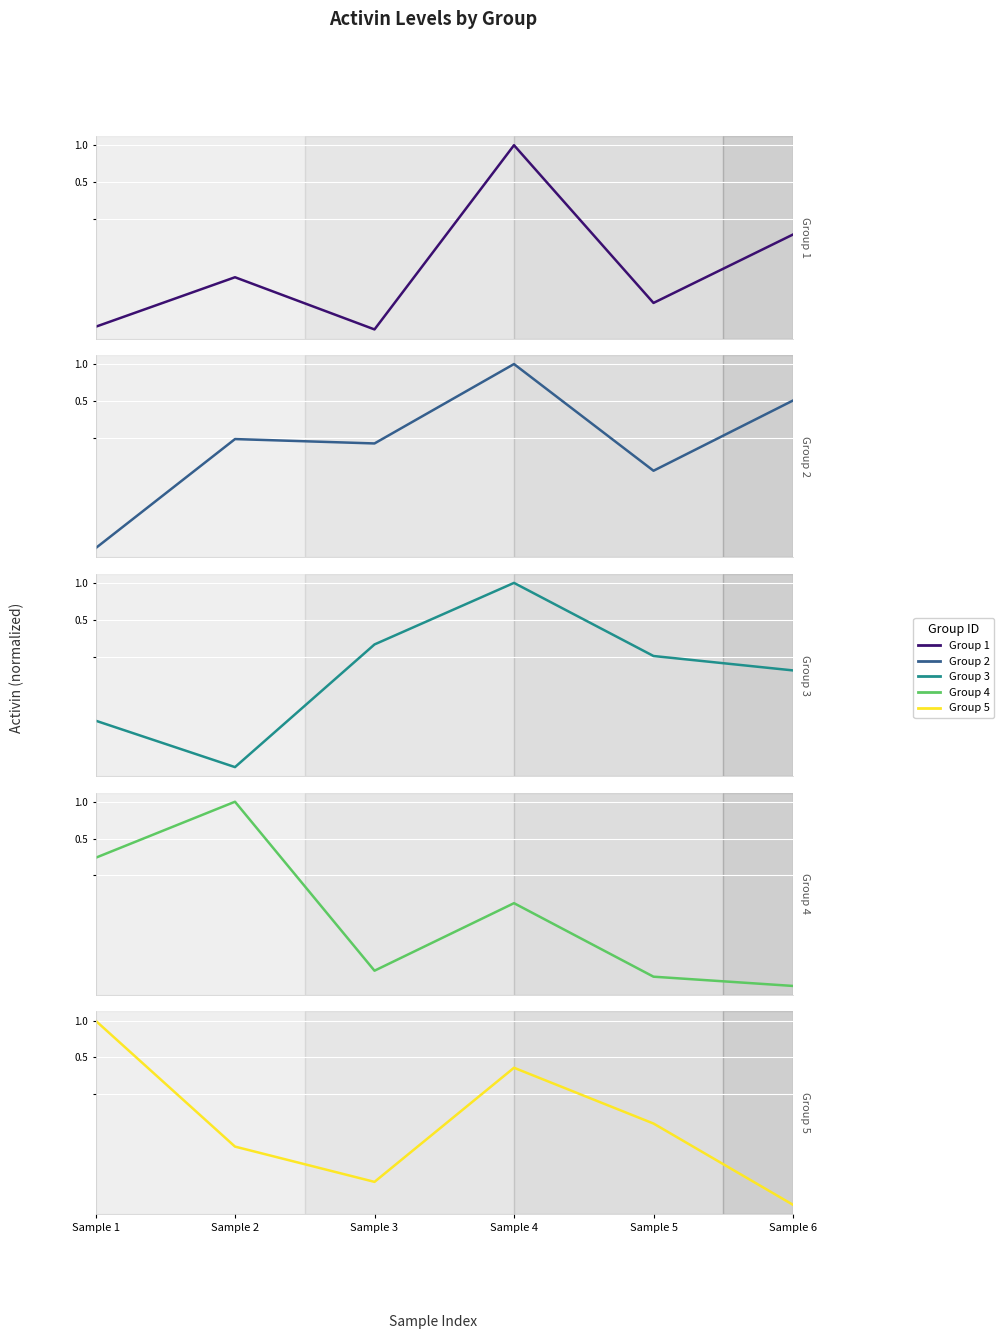

What is the average value of the Group 1 series?

0.3